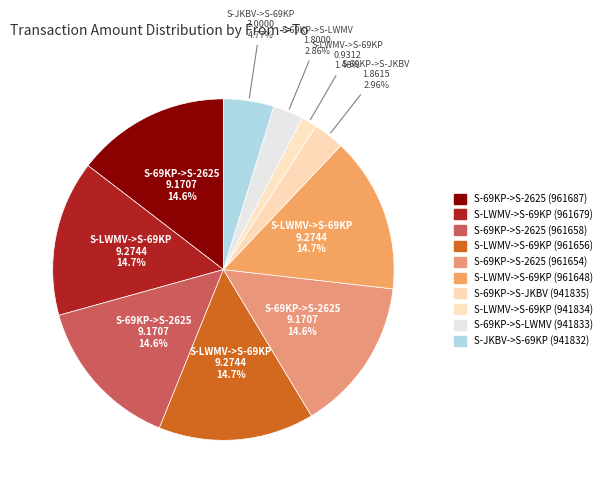

Does S-JKBV->S-69KP (941832) represent more than half of the total?

No